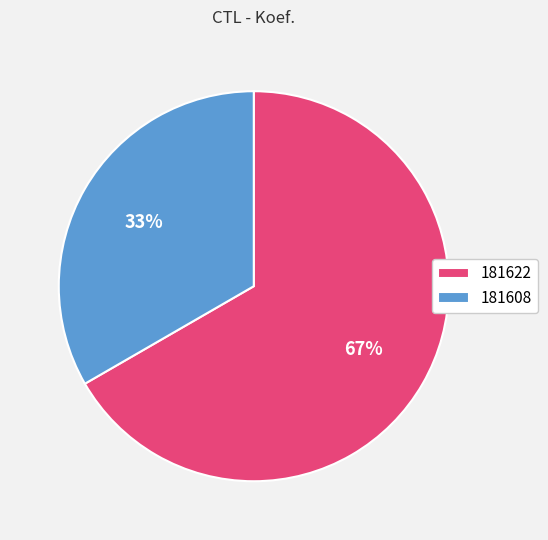

Which slice is the smallest?

181608